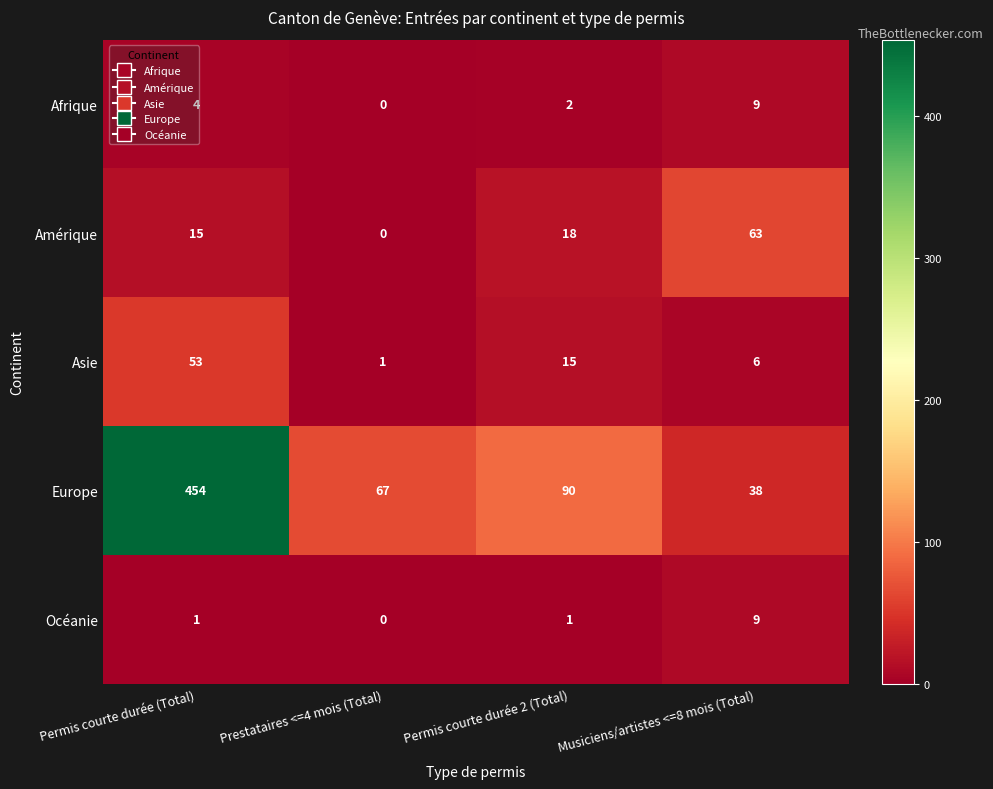

At which category is the sum across all series the highest?

Permis courte durée (Total)